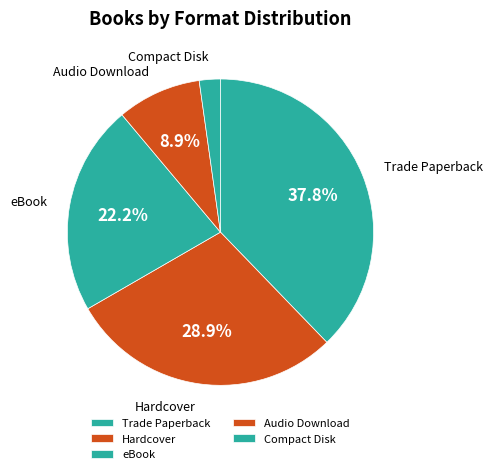

Count the number of slices in the pie.

5